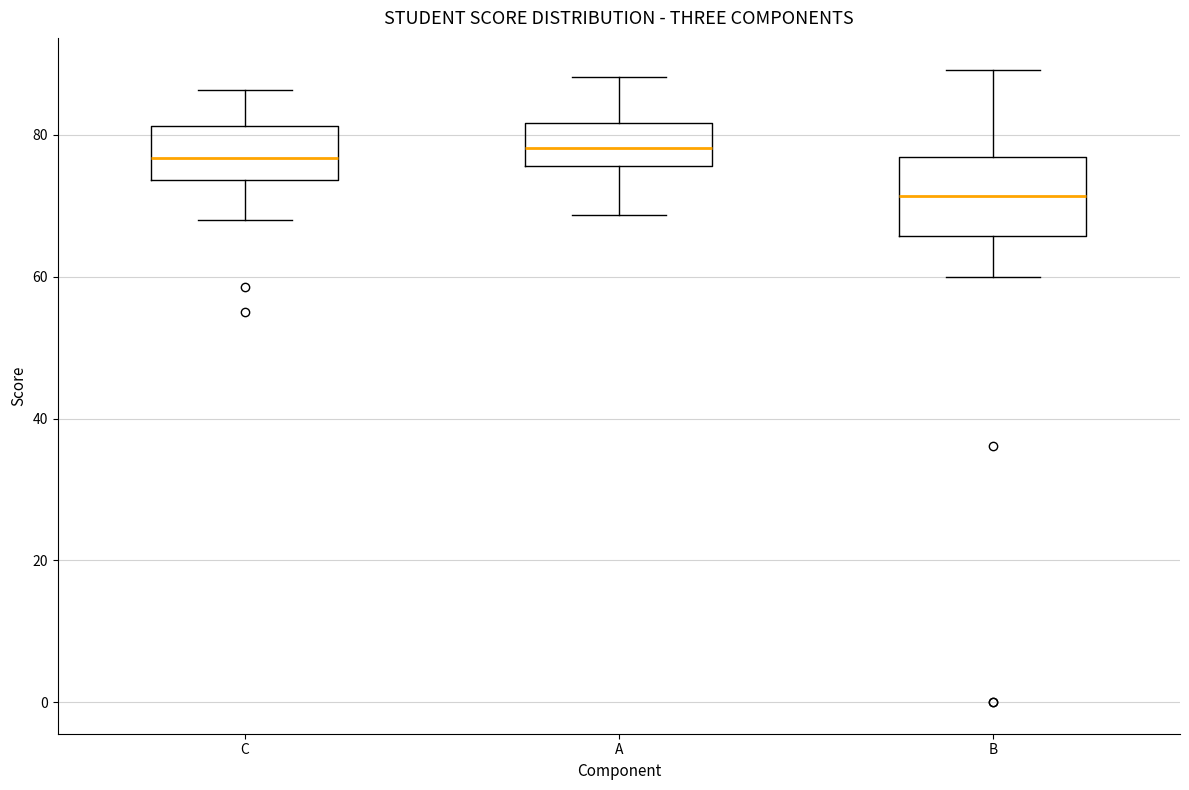

Reading left to right, transcribe this box plot: for each box, give where its median line is, the range the box spans, and where its two whiskers end, as read against the y-axis. The values are not printed on the chart, so give them approximately, as read against the axis.

C: median 76, box 74 to 82, whiskers 68 to 86
A: median 78, box 76 to 82, whiskers 68 to 88
B: median 72, box 66 to 76, whiskers 60 to 90